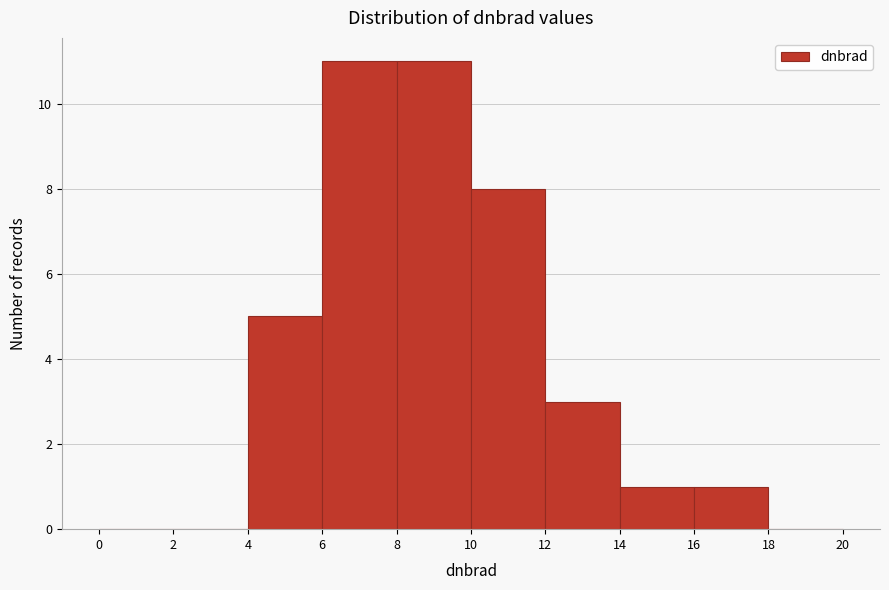

Reading left to right, transcribe this chart: for each bar, give the range it covers on the x-axis and its height. The values are not printed on the chart, so give them approximately, as read against the axis.

0 to 2: 0
2 to 4: 0
4 to 6: 5
6 to 8: 11
8 to 10: 11
10 to 12: 8
12 to 14: 3
14 to 16: 1
16 to 18: 1
18 to 20: 0